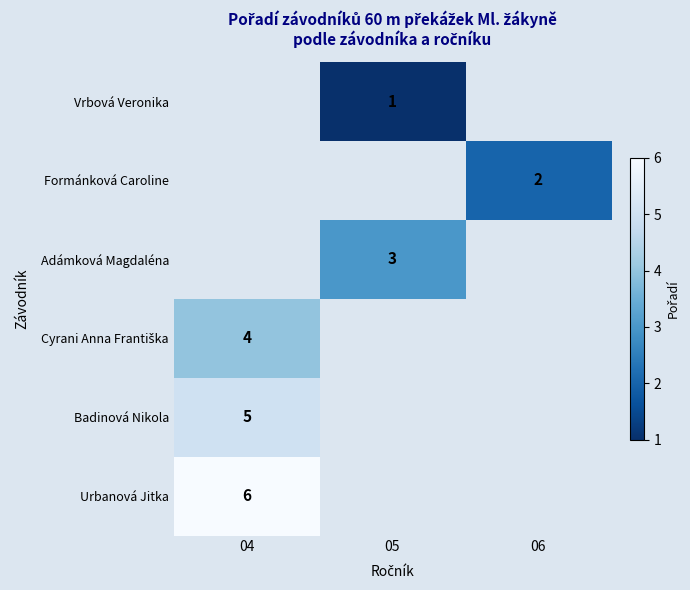

Which label corresponds to the largest value in the chart?

04